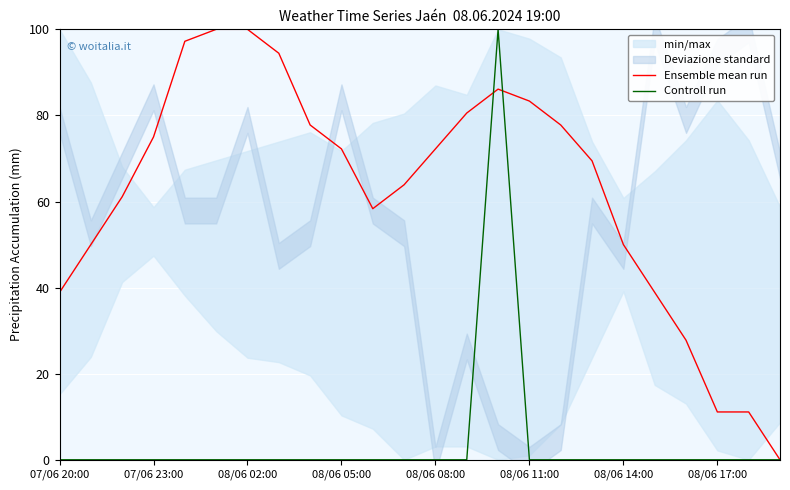

What is the maximum value for Controll run?

100.0